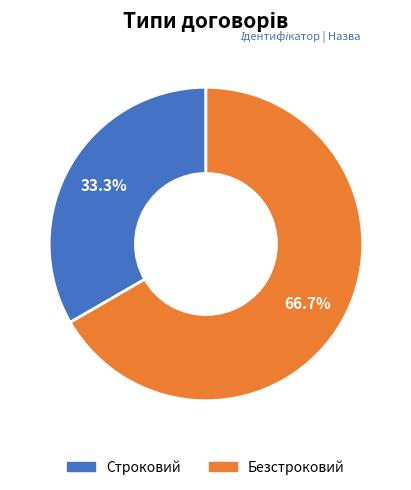

What percentage is NOT represented by Безстроковий?

33.3%